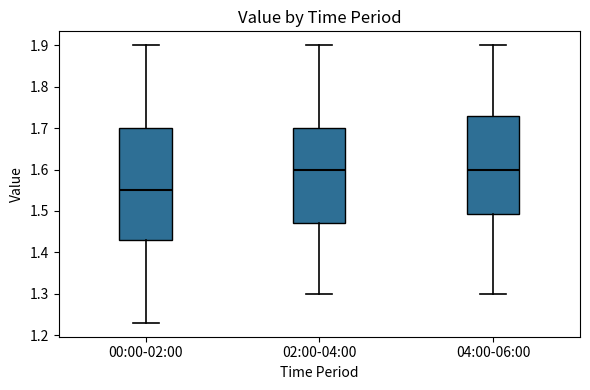

Reading left to right, read every box against the y-axis: the position of its median line, the range the box covers, and the ends of its whiskers. The values are not printed on the chart, so give them approximately, as read against the axis.

00:00-02:00: median 1.55, box 1.43 to 1.70, whiskers 1.23 to 1.90
02:00-04:00: median 1.60, box 1.47 to 1.70, whiskers 1.30 to 1.90
04:00-06:00: median 1.60, box 1.49 to 1.73, whiskers 1.30 to 1.90